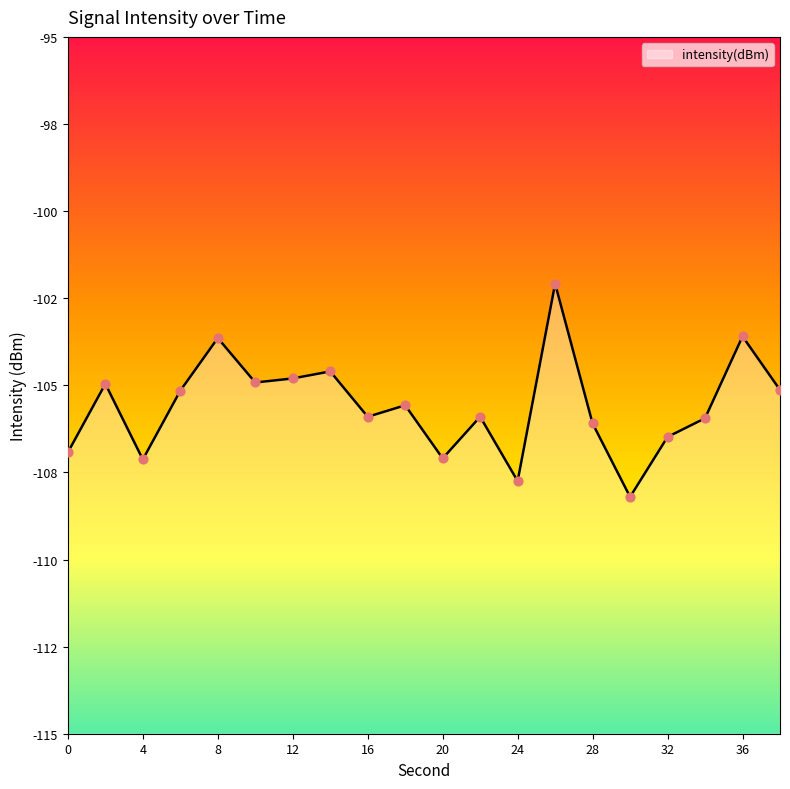

What is the change in value from 26 to 36?

-1.5